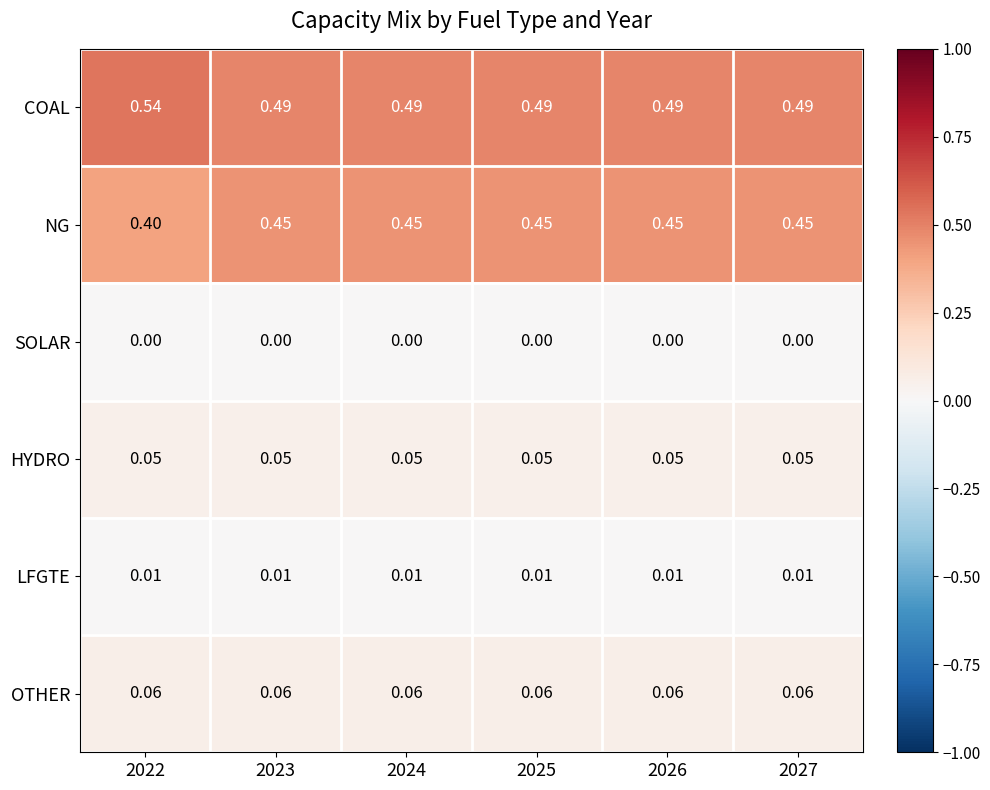

What is the total value across all series at 2022?

1.1